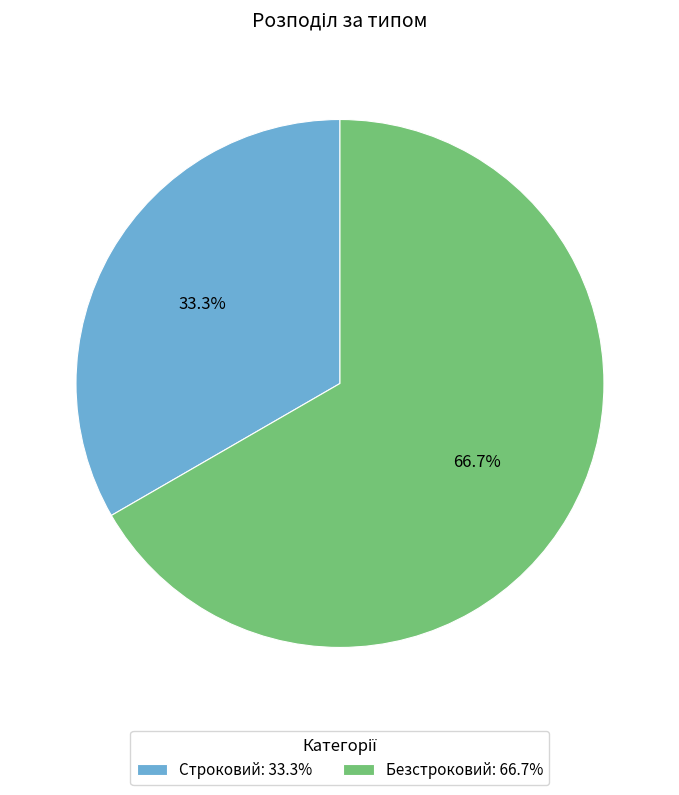

Rank the categories by value from lowest to highest.

Строковий, Безстроковий